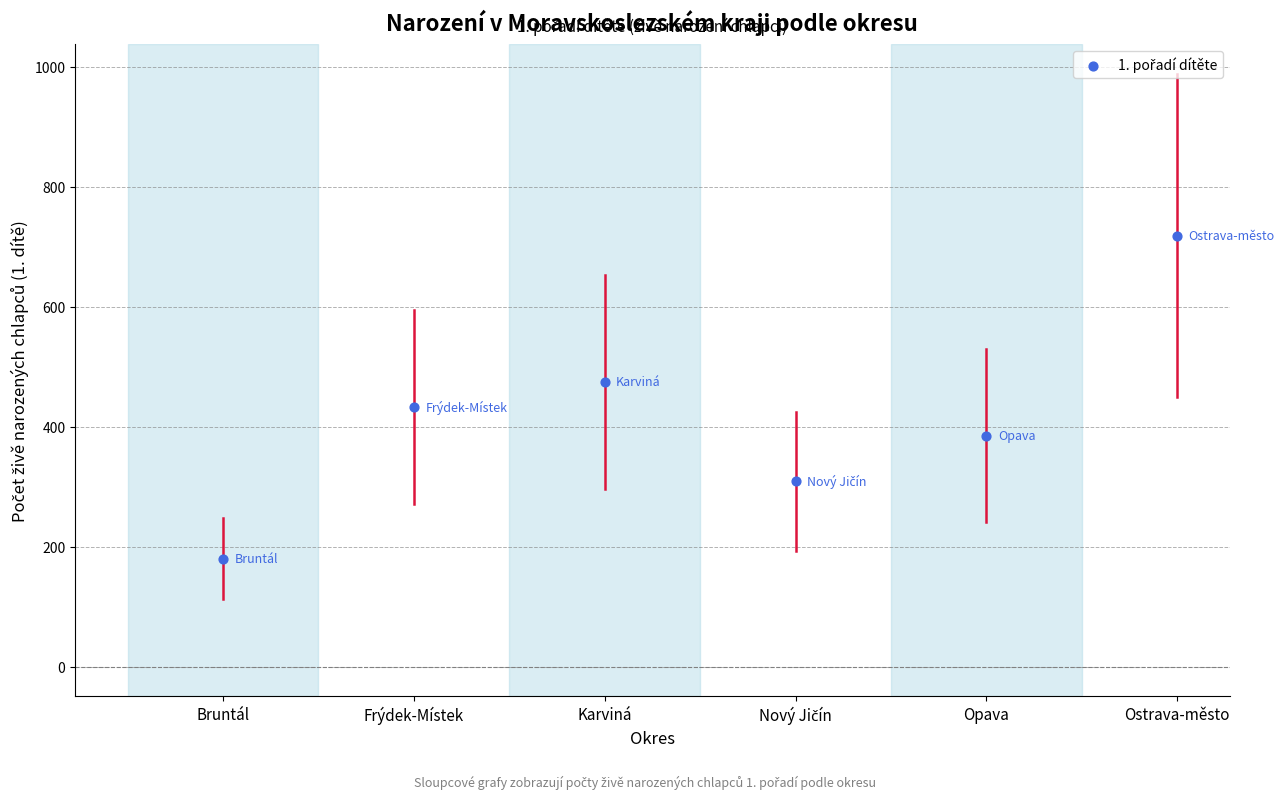

What is the average Y value?

417